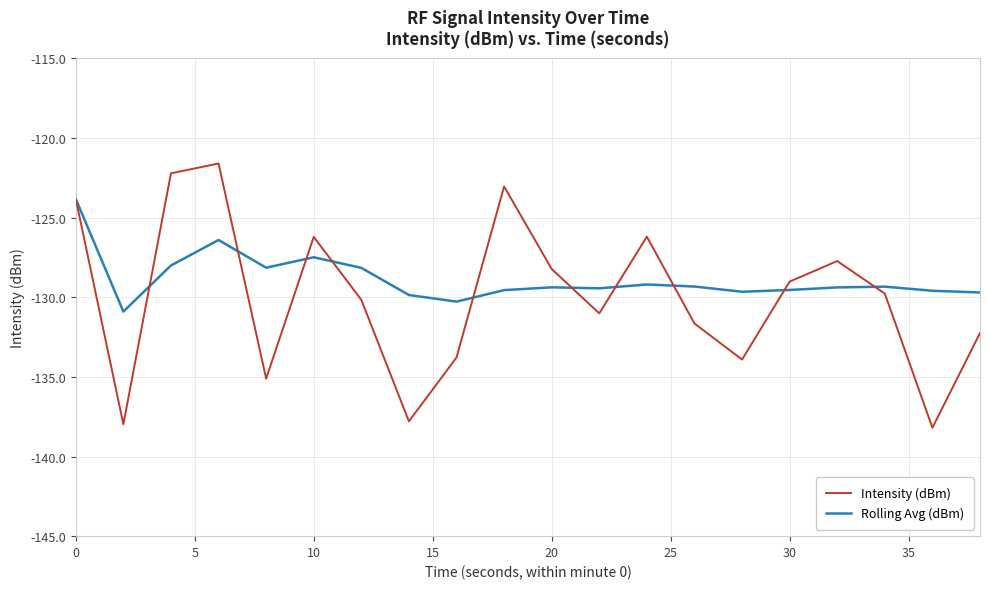

What is the smallest value displayed?

-138.2